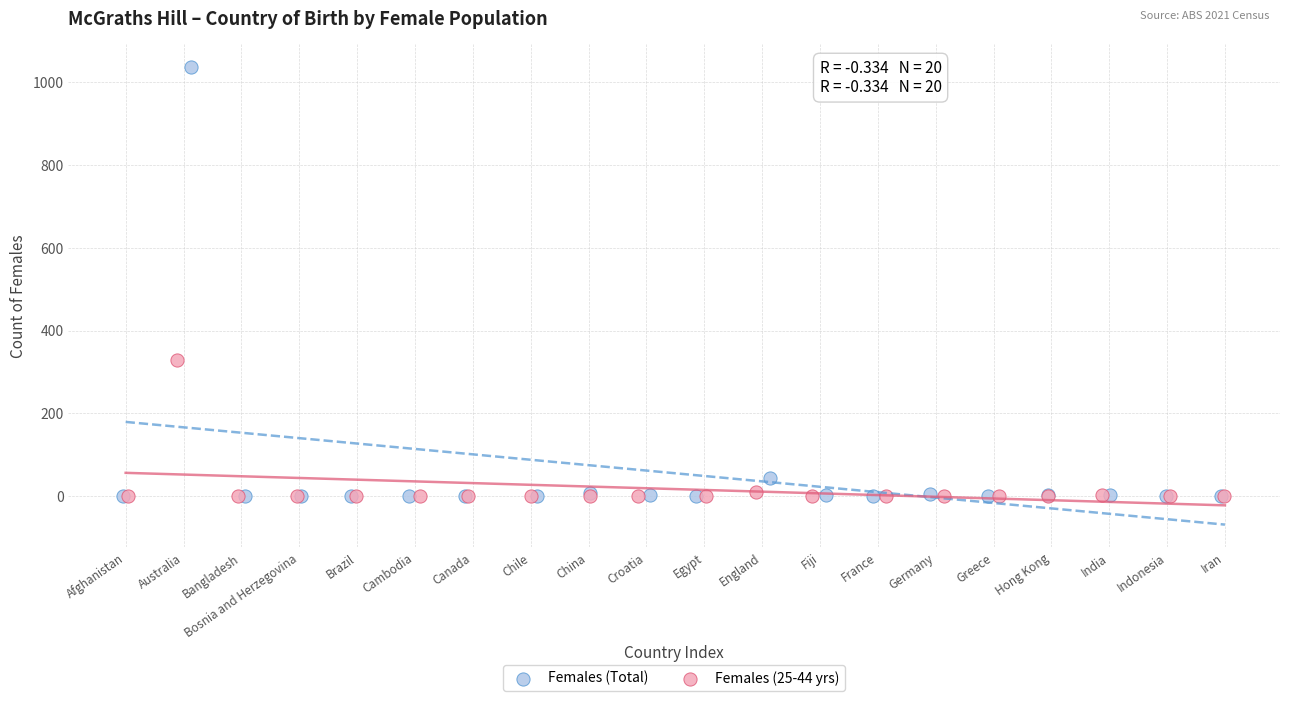

Which series contains the highest Y value?

Females (Total)